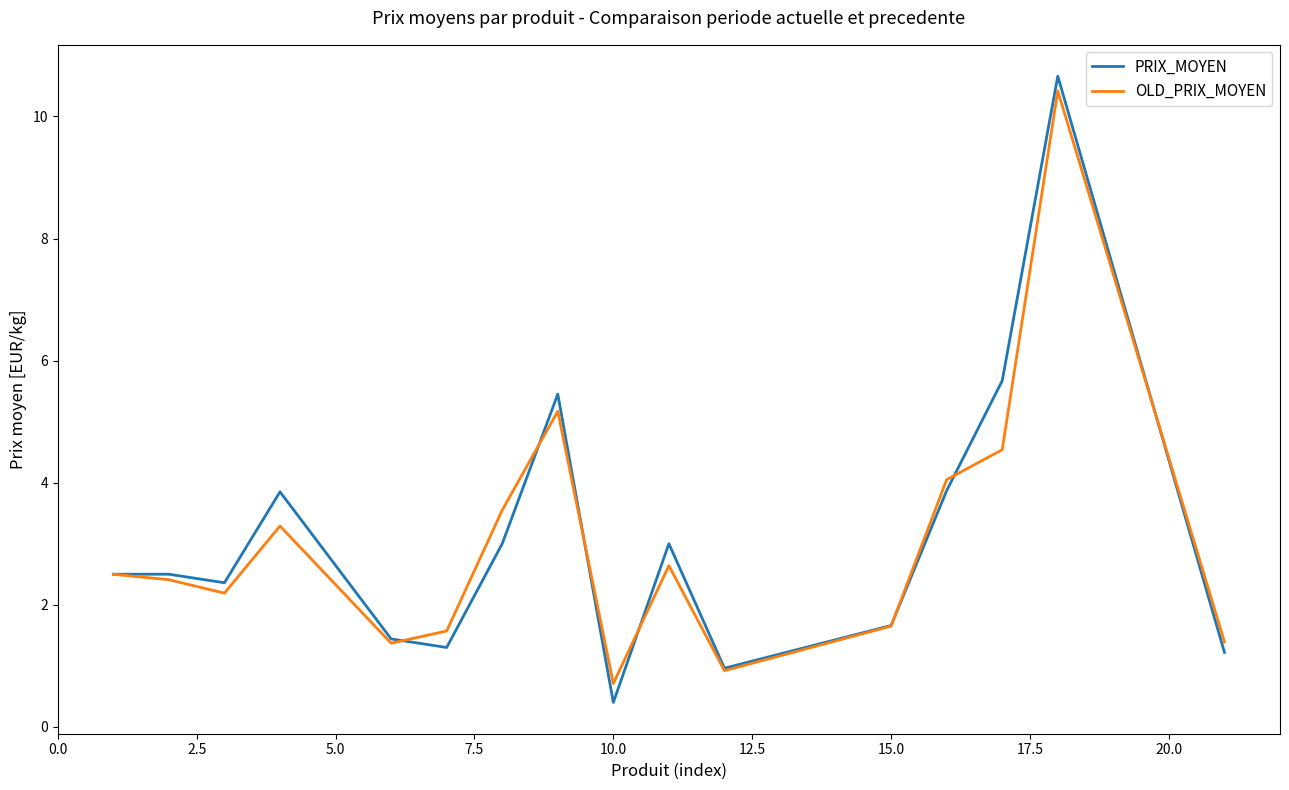

Which series has the largest range (max minus min)?

PRIX_MOYEN